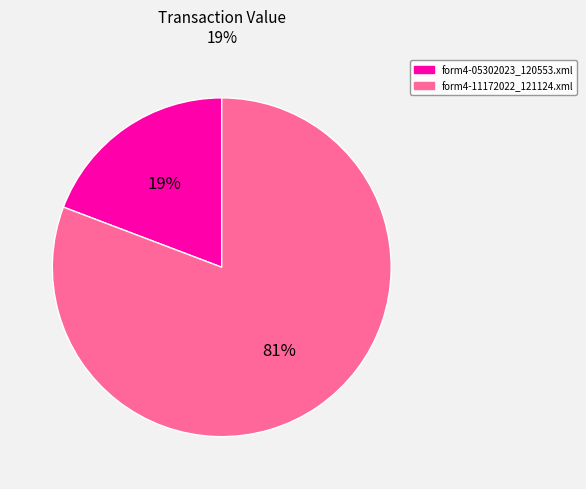

The form4-05302023_120553.xml slice represents 9% of the pie. True or false?

False